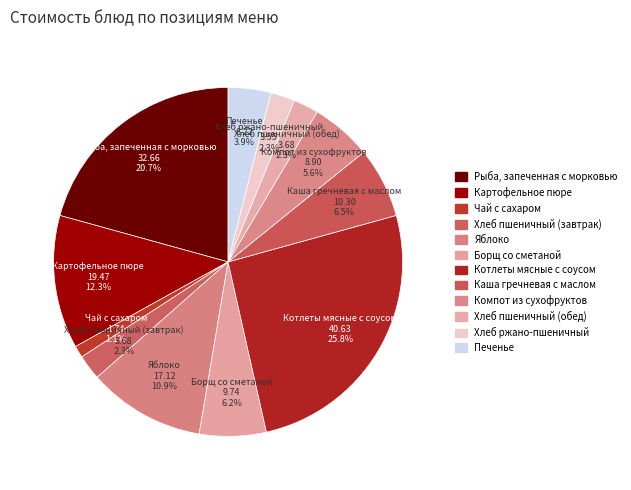

Approximately how many times larger is the value at Яблоко compared to Картофельное пюре?

0.9